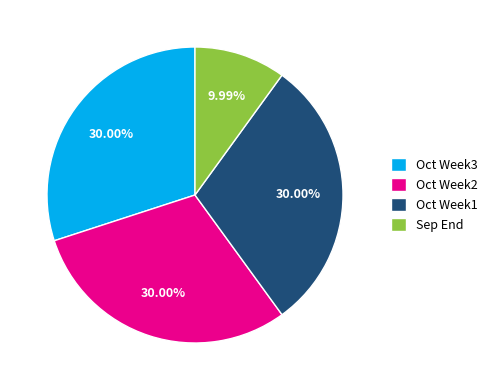

What is the ratio of the value at Oct Week3 to the value at Oct Week1?

1.0